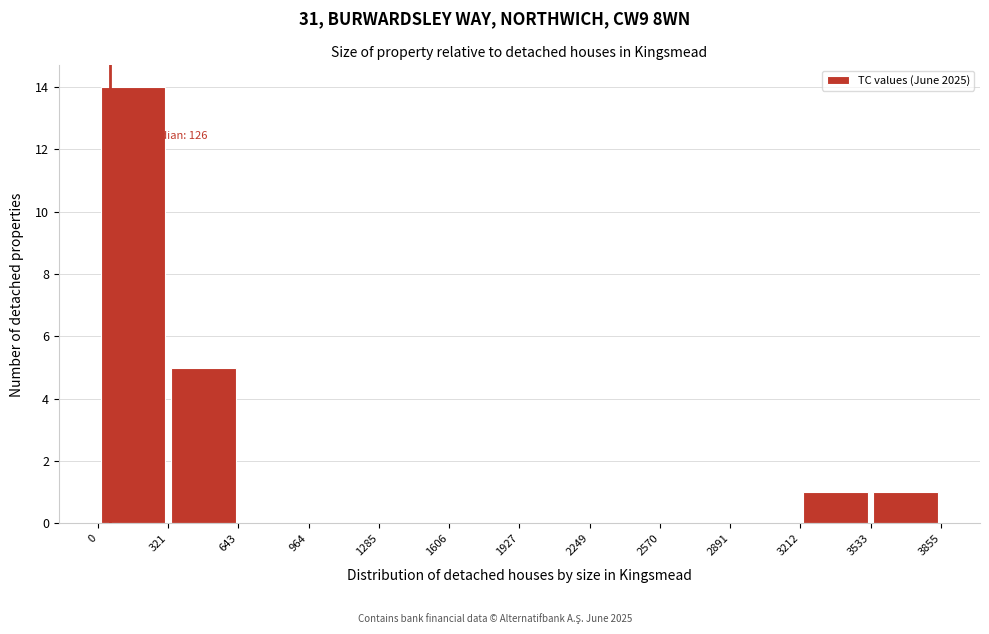

Over which range of the x-axis is the bar tallest?

0 to 321